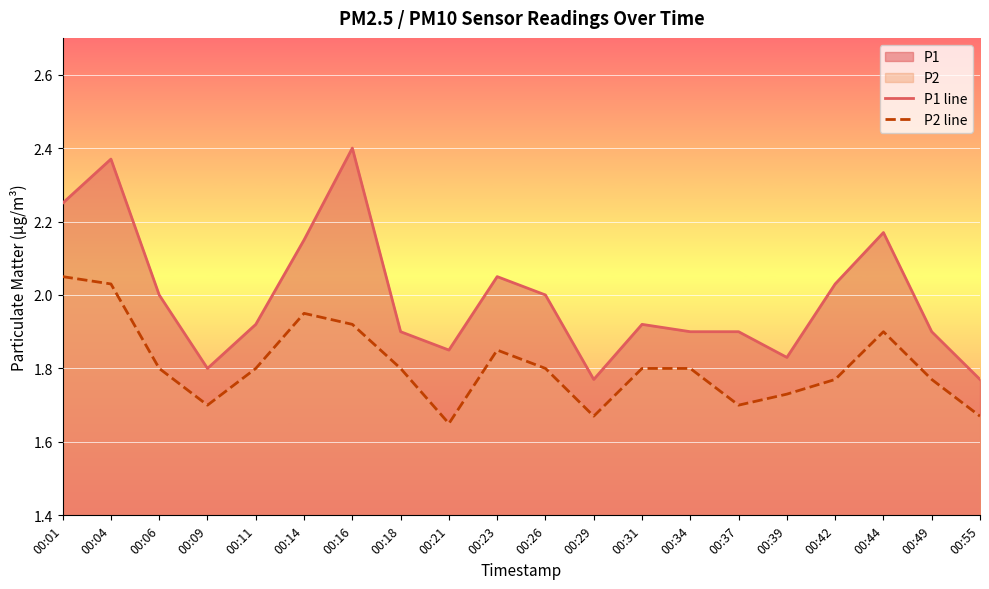

List the series in order of their overall mean, lowest first.

P2 line, P1 line